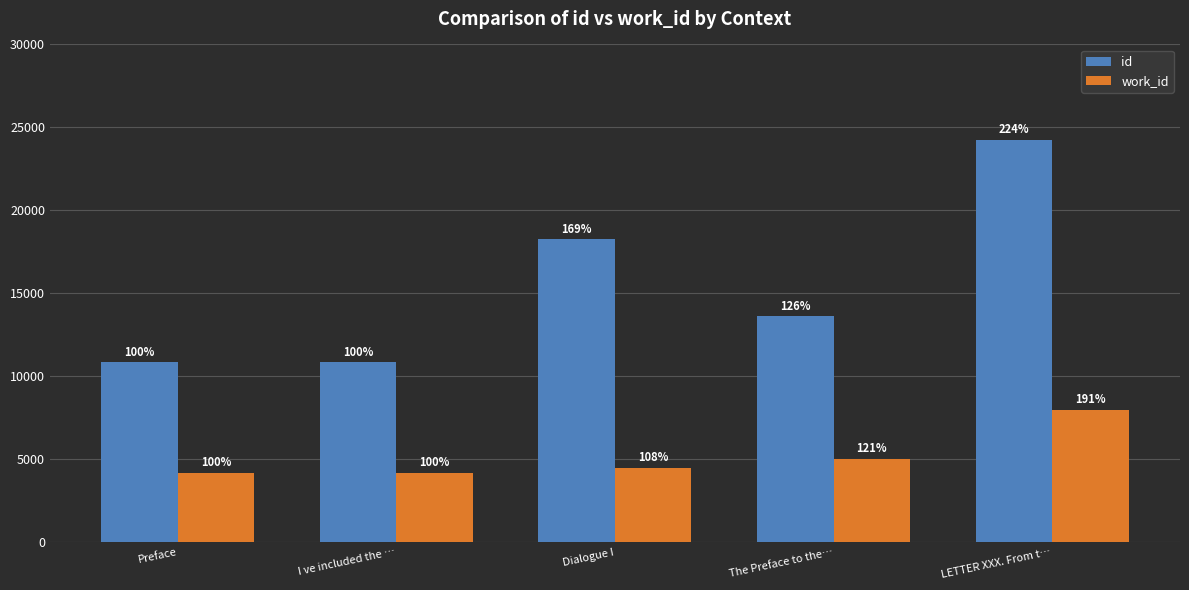

Which series has the largest total across all categories?

id